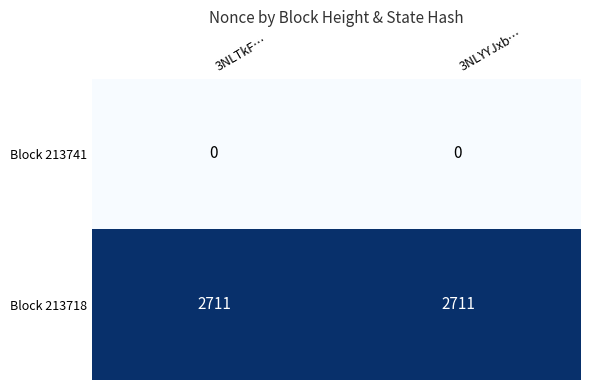

Read the Block 213718 value at 3NLTkF….

2711